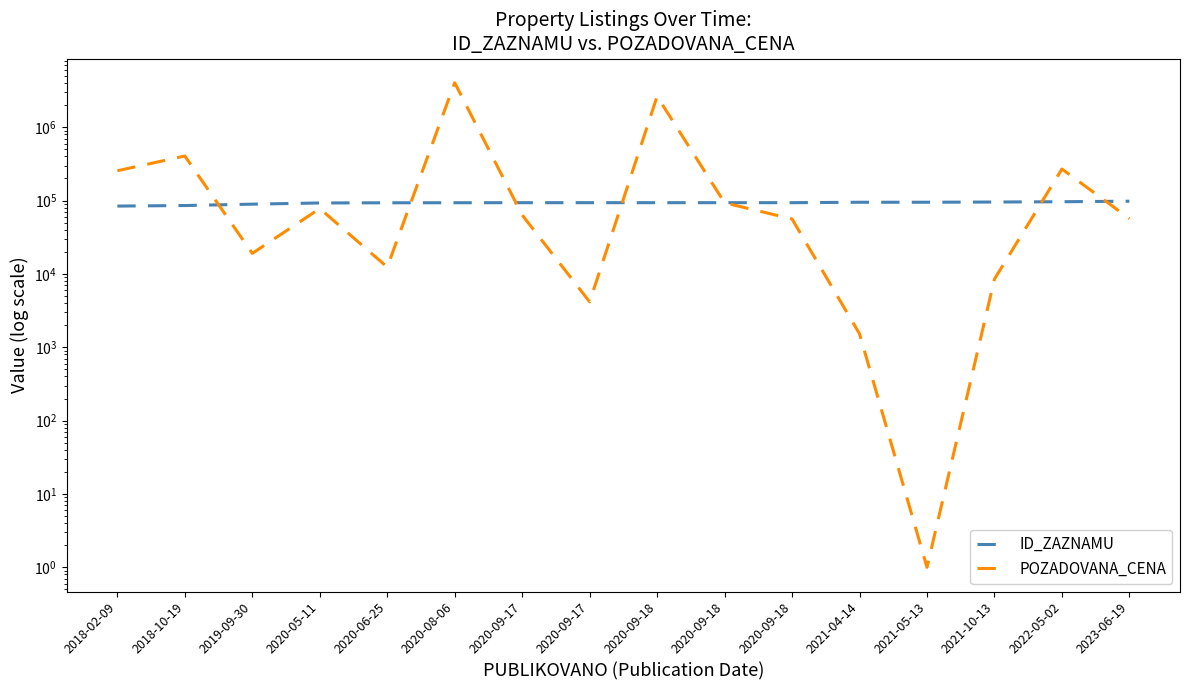

List the labels in order of ID_ZAZNAMU value, smallest first.

2018-02-09, 2018-10-19, 2019-09-30, 2020-05-11, 2020-06-25, 2020-08-06, 2020-09-17, 2020-09-17, 2020-09-18, 2020-09-18, 2020-09-18, 2021-04-14, 2021-05-13, 2021-10-13, 2022-05-02, 2023-06-19